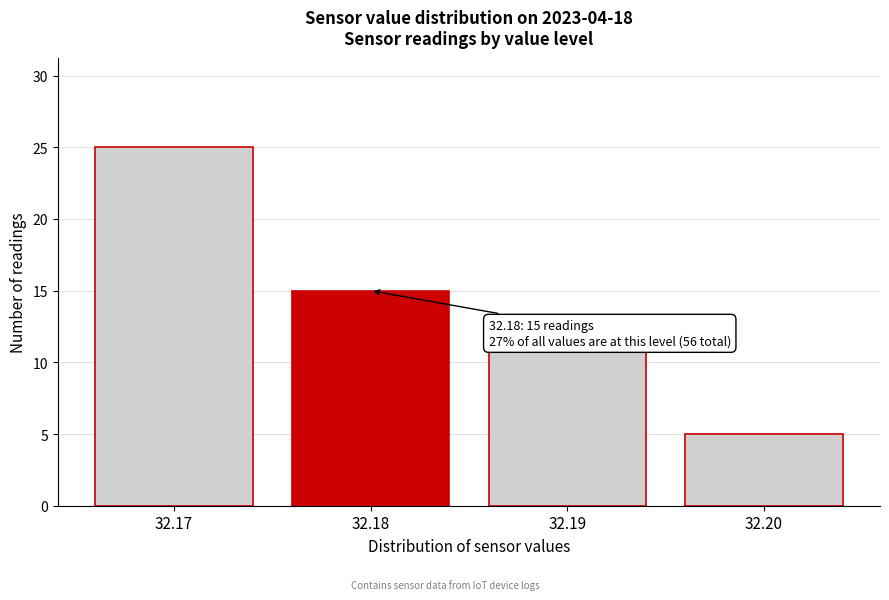

Reading left to right, extract all data points from this chart.

25	15	11	5